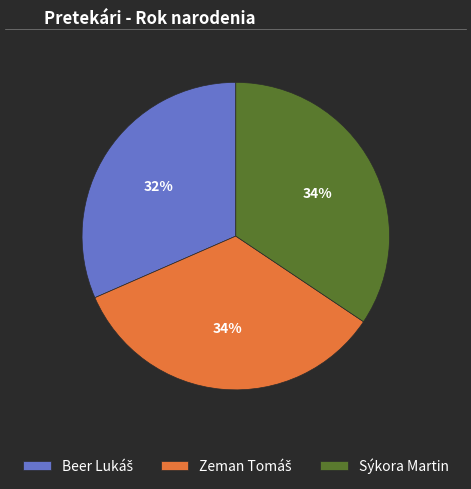

Does Sýkora Martin represent more than half of the total?

No